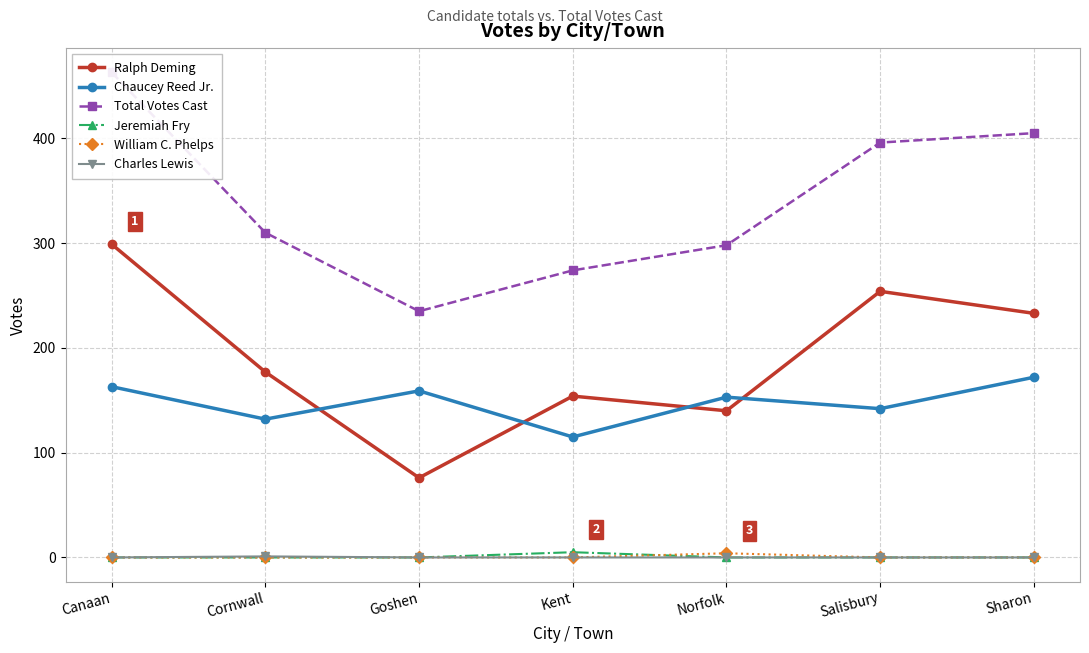

The value of Ralph Deming at Goshen is 127. True or false?

False